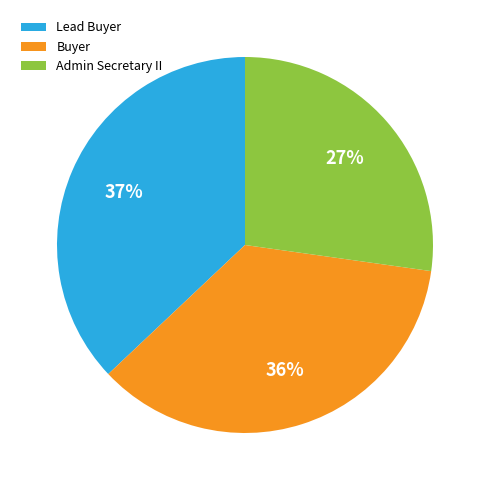

Rank the categories by value from highest to lowest.

Lead Buyer, Buyer, Admin Secretary II